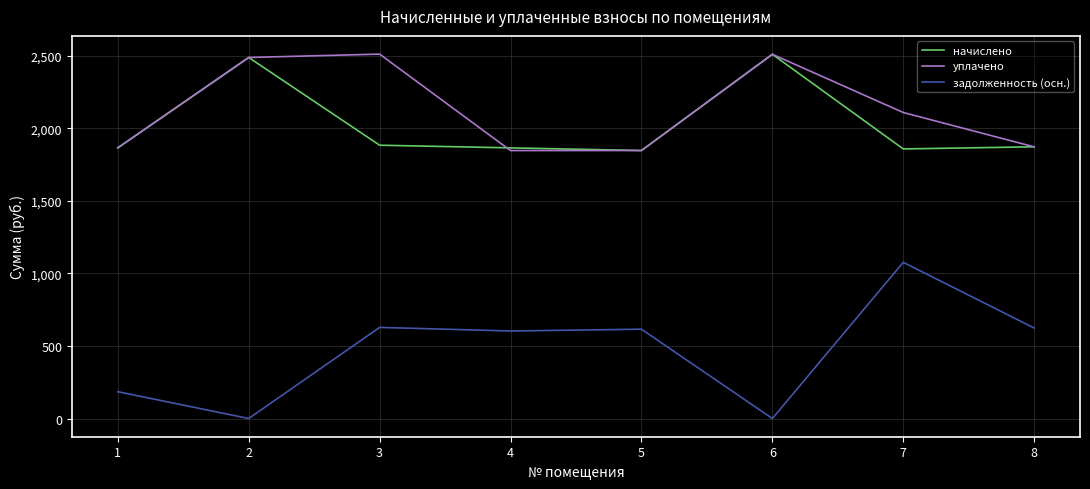

At how many categories does at least one series exceed 1918?

4